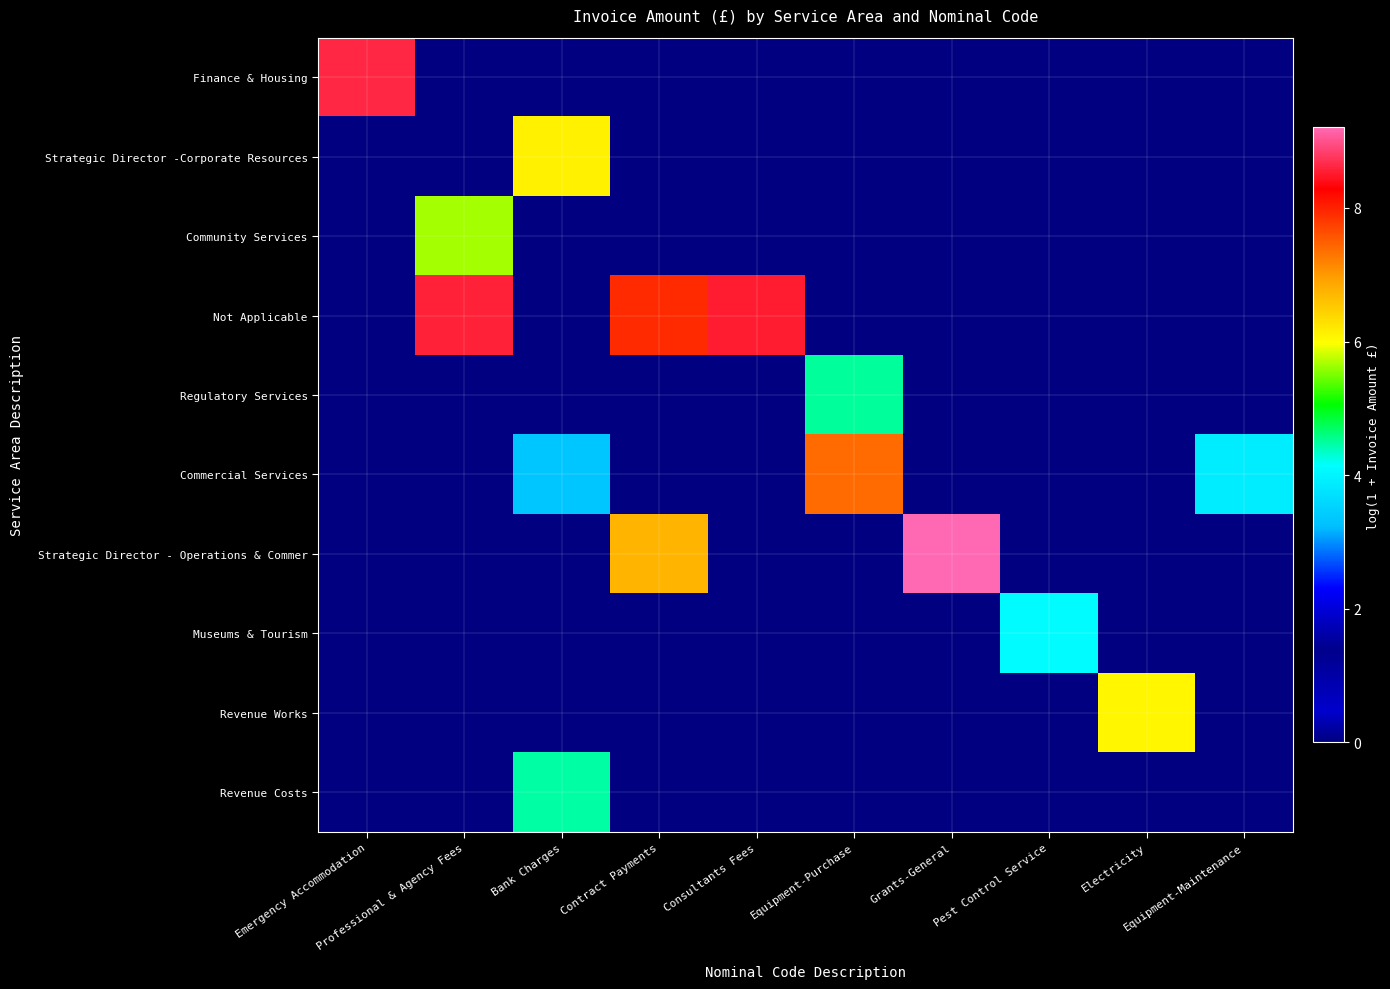

Reading left to right, transcribe all the data shown in this chart.

Finance & Housing: Emergency Accommodation=8.6	Professional & Agency Fees=0.0	Bank Charges=0.0	Contract Payments=0.0	Consultants Fees=0.0	Equipment-Purchase=0.0	Grants-General=0.0	Pest Control Service=0.0	Electricity=0.0	Equipment-Maintenance=0.0
Strategic Director -Corporate Resources: Emergency Accommodation=0.0	Professional & Agency Fees=0.0	Bank Charges=6.1	Contract Payments=0.0	Consultants Fees=0.0	Equipment-Purchase=0.0	Grants-General=0.0	Pest Control Service=0.0	Electricity=0.0	Equipment-Maintenance=0.0
Community Services: Emergency Accommodation=0.0	Professional & Agency Fees=5.7	Bank Charges=0.0	Contract Payments=0.0	Consultants Fees=0.0	Equipment-Purchase=0.0	Grants-General=0.0	Pest Control Service=0.0	Electricity=0.0	Equipment-Maintenance=0.0
Not Applicable: Emergency Accommodation=0.0	Professional & Agency Fees=8.6	Bank Charges=0.0	Contract Payments=7.9	Consultants Fees=8.5	Equipment-Purchase=0.0	Grants-General=0.0	Pest Control Service=0.0	Electricity=0.0	Equipment-Maintenance=0.0
Regulatory Services: Emergency Accommodation=0.0	Professional & Agency Fees=0.0	Bank Charges=0.0	Contract Payments=0.0	Consultants Fees=0.0	Equipment-Purchase=4.5	Grants-General=0.0	Pest Control Service=0.0	Electricity=0.0	Equipment-Maintenance=0.0
Commercial Services: Emergency Accommodation=0.0	Professional & Agency Fees=0.0	Bank Charges=3.3	Contract Payments=0.0	Consultants Fees=0.0	Equipment-Purchase=7.4	Grants-General=0.0	Pest Control Service=0.0	Electricity=0.0	Equipment-Maintenance=3.9
Strategic Director - Operations & Commer: Emergency Accommodation=0.0	Professional & Agency Fees=0.0	Bank Charges=0.0	Contract Payments=6.7	Consultants Fees=0.0	Equipment-Purchase=0.0	Grants-General=9.2	Pest Control Service=0.0	Electricity=0.0	Equipment-Maintenance=0.0
Museums & Tourism: Emergency Accommodation=0.0	Professional & Agency Fees=0.0	Bank Charges=0.0	Contract Payments=0.0	Consultants Fees=0.0	Equipment-Purchase=0.0	Grants-General=0.0	Pest Control Service=4.1	Electricity=0.0	Equipment-Maintenance=0.0
Revenue Works: Emergency Accommodation=0.0	Professional & Agency Fees=0.0	Bank Charges=0.0	Contract Payments=0.0	Consultants Fees=0.0	Equipment-Purchase=0.0	Grants-General=0.0	Pest Control Service=0.0	Electricity=6.1	Equipment-Maintenance=0.0
Revenue Costs: Emergency Accommodation=0.0	Professional & Agency Fees=0.0	Bank Charges=4.5	Contract Payments=0.0	Consultants Fees=0.0	Equipment-Purchase=0.0	Grants-General=0.0	Pest Control Service=0.0	Electricity=0.0	Equipment-Maintenance=0.0